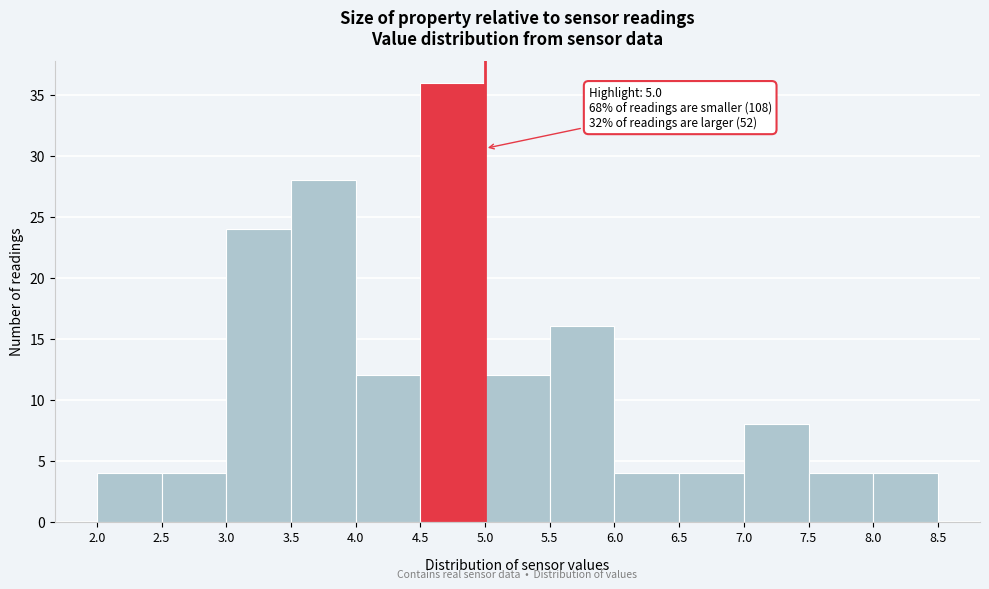

Over which range of the x-axis is the bar tallest?

4.5 to 5.0